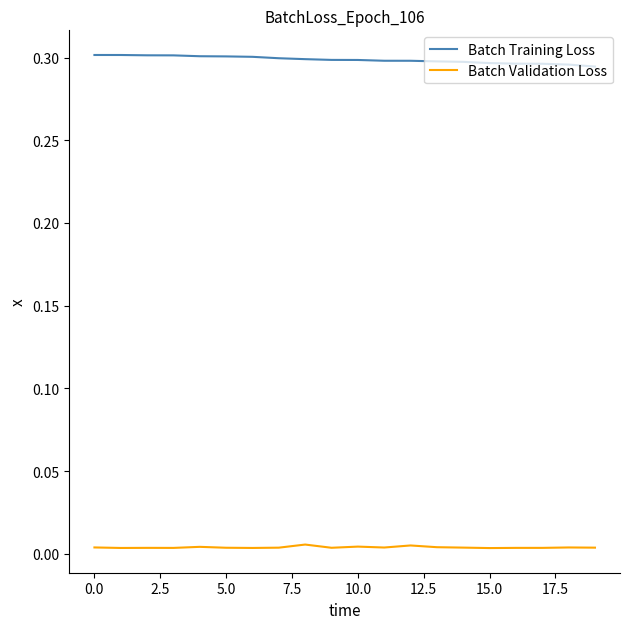

Does the chart display data point markers on the line(s)?

No